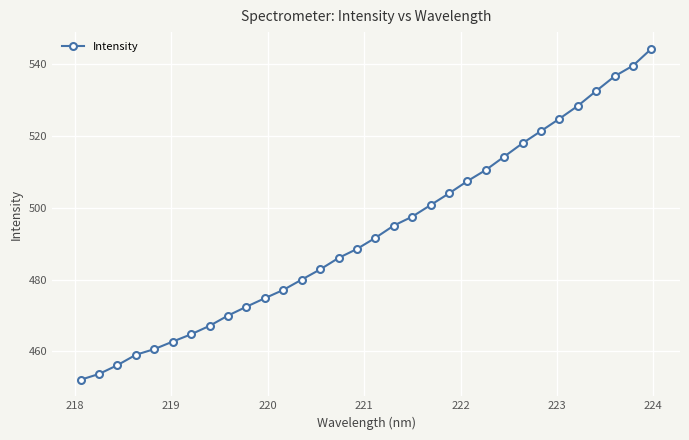

What is the value of the 11th point from the left?

474.8